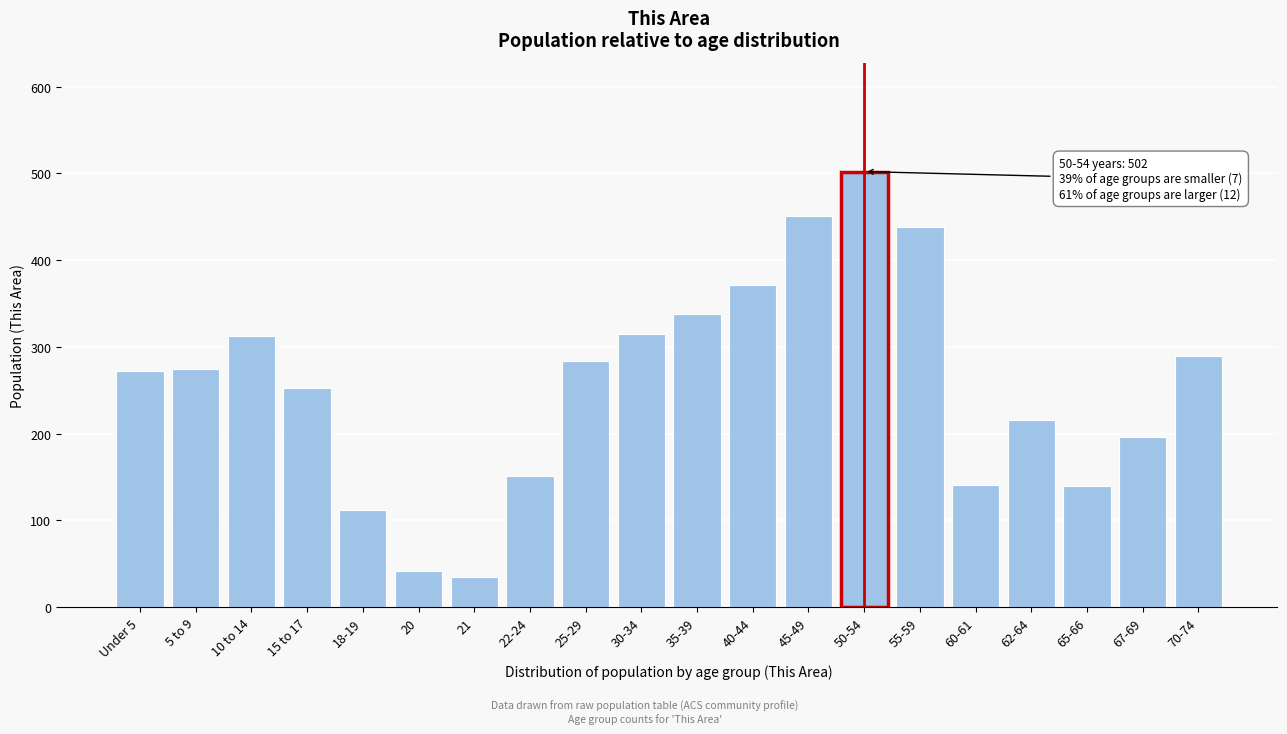

What position from the right is 22-24?

13